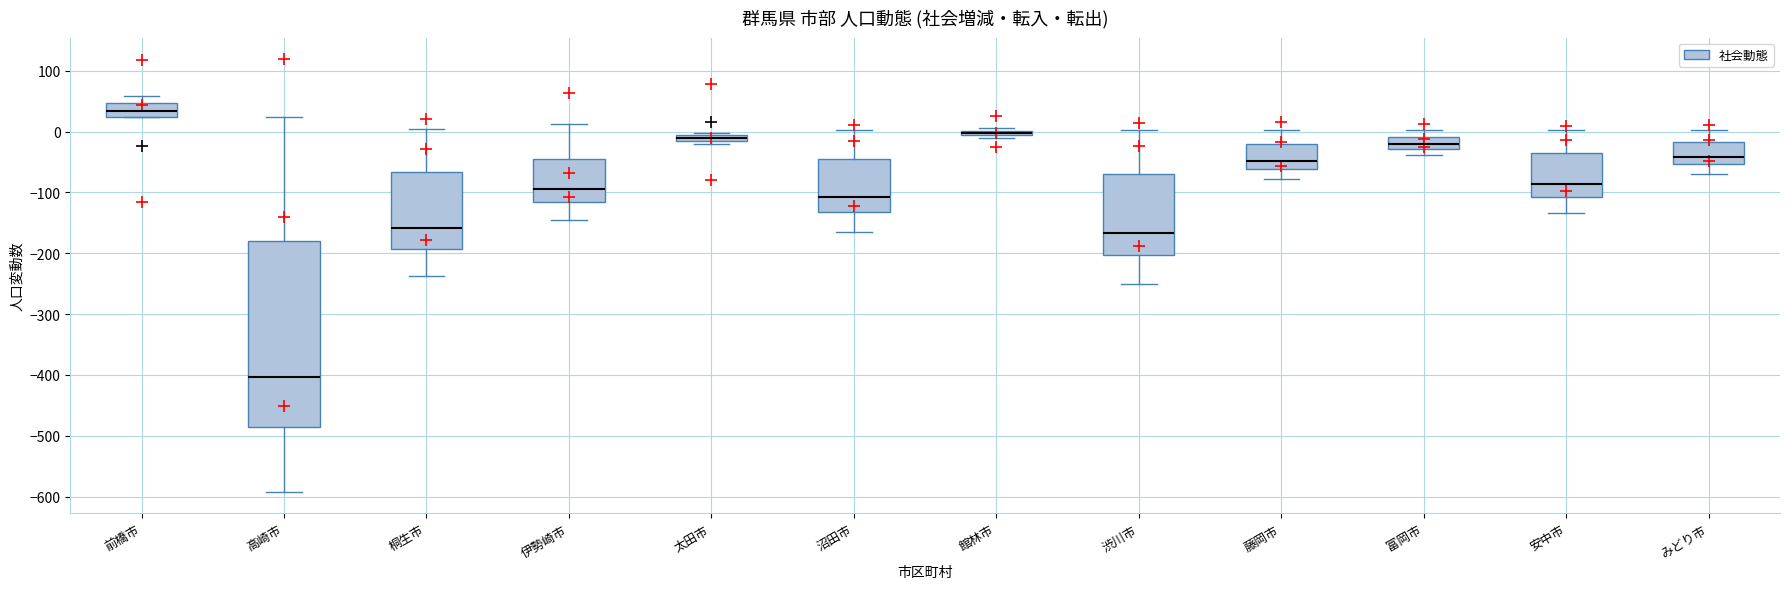

Comparing the boxes themselves (not the whiskers), which one is the tallest?

高崎市